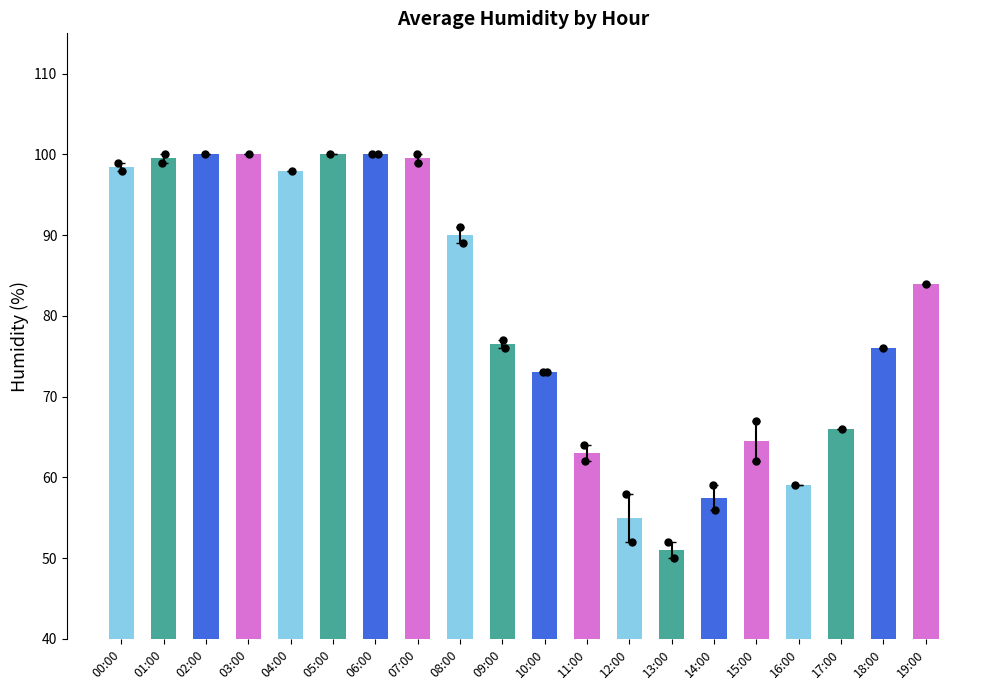

Which has a higher value, 04:00 or 08:00?

04:00